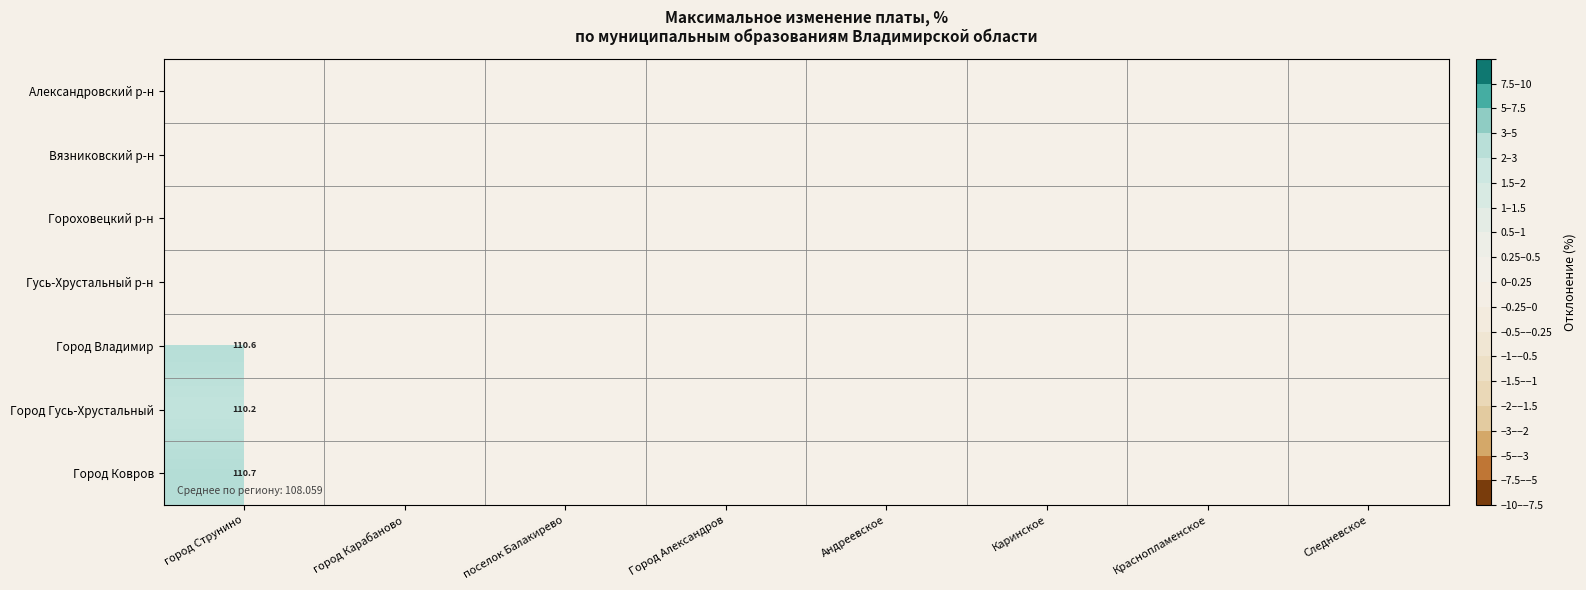

At which category does the chart reach its minimum across all series?

город Струнино